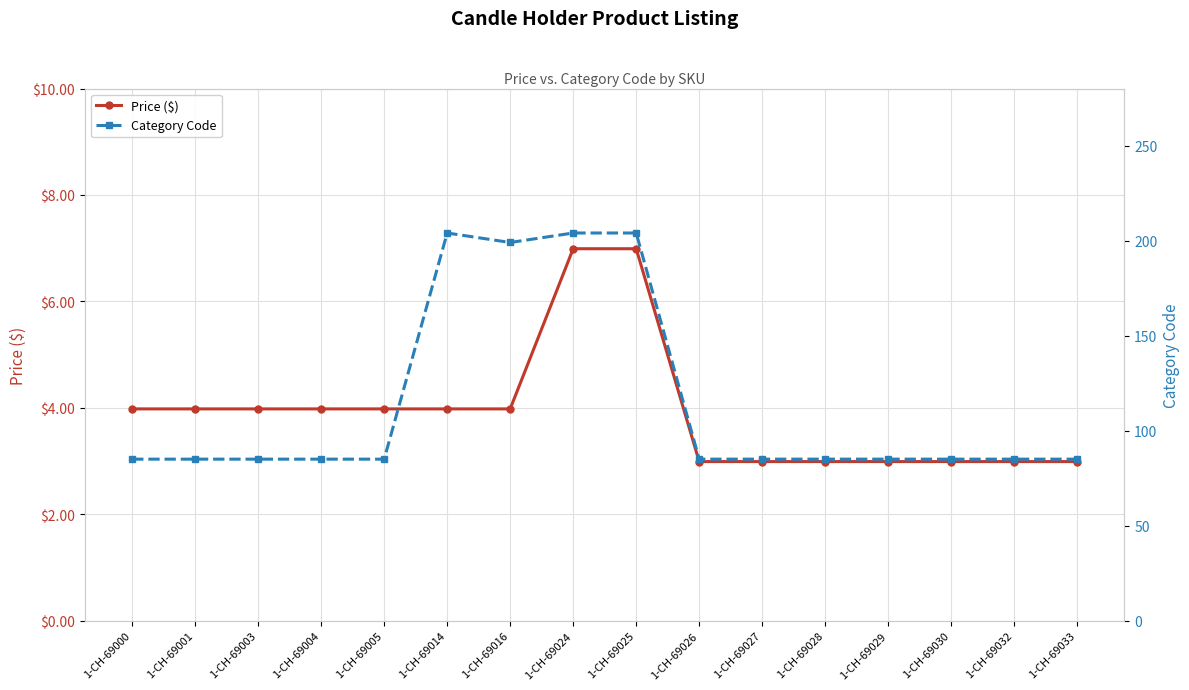

How many lines are shown in the chart?

2